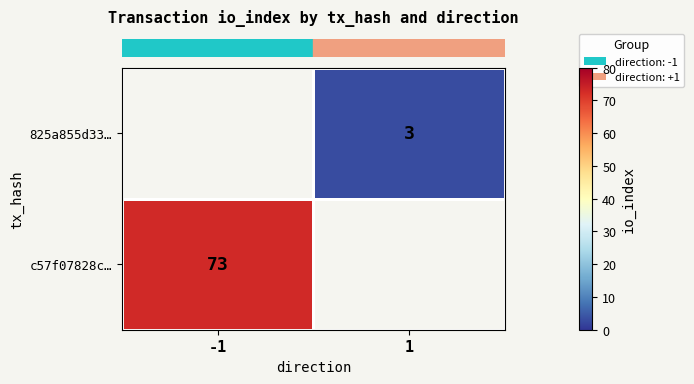

Rank the categories by row_0 value from highest to lowest.

-1, 1